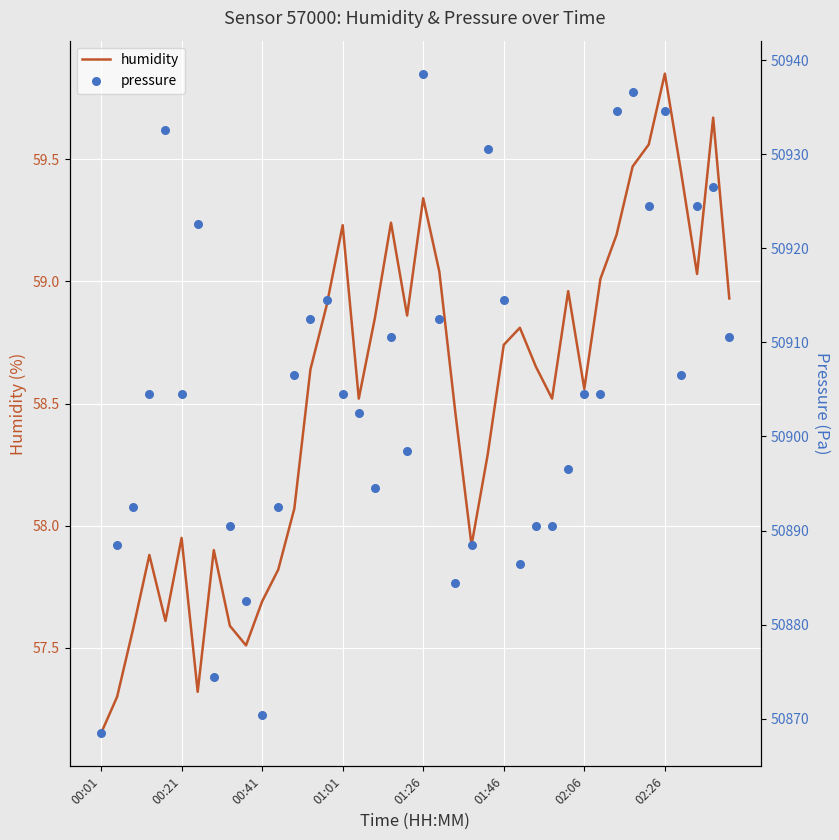

At which category is the sum across all series the highest?

01:26